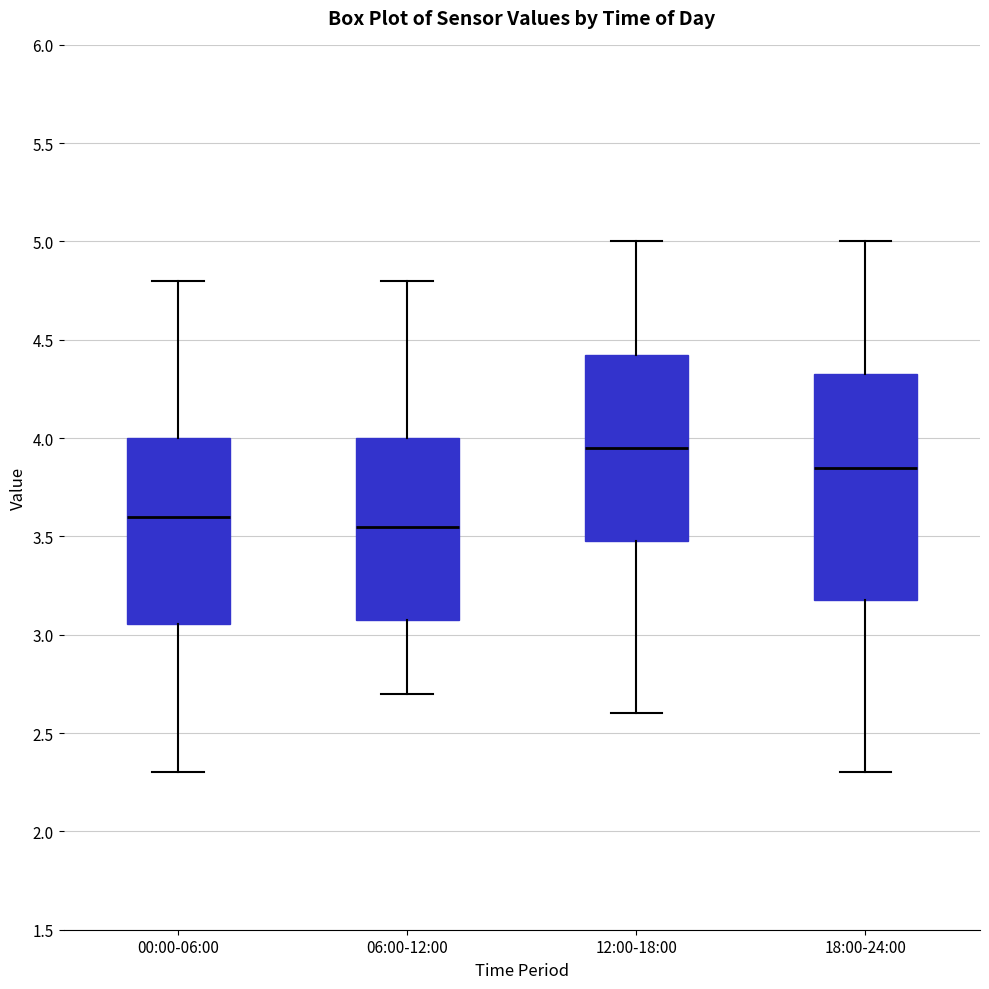

Which box is the tallest, from its lower edge to its upper edge?

18:00-24:00